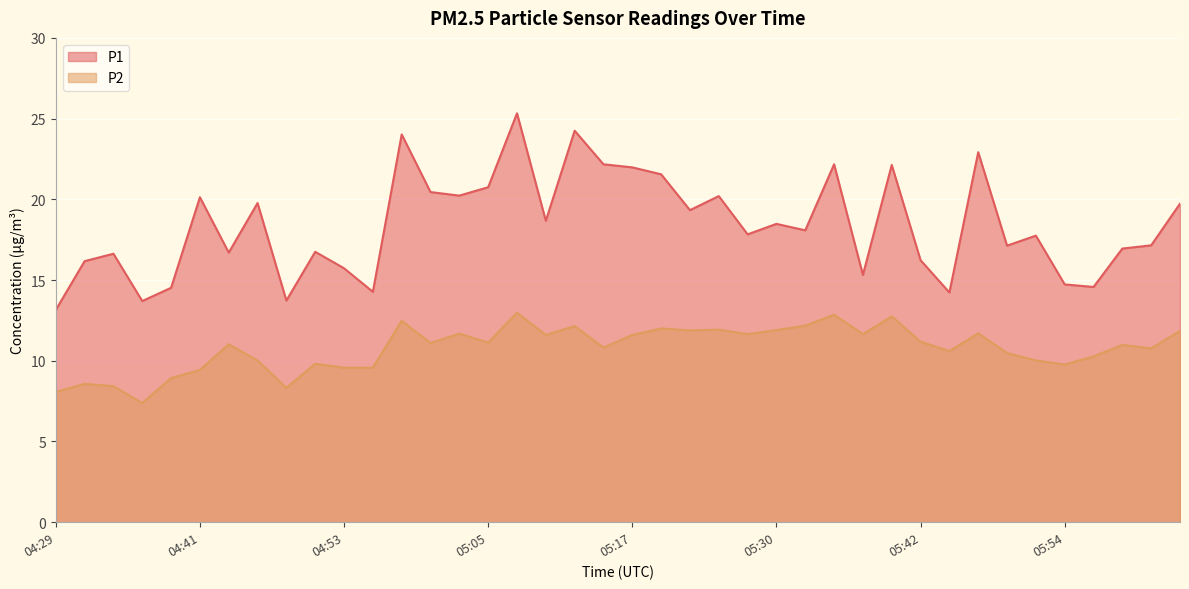

At which category does P1 reach its first local peak?

04:34